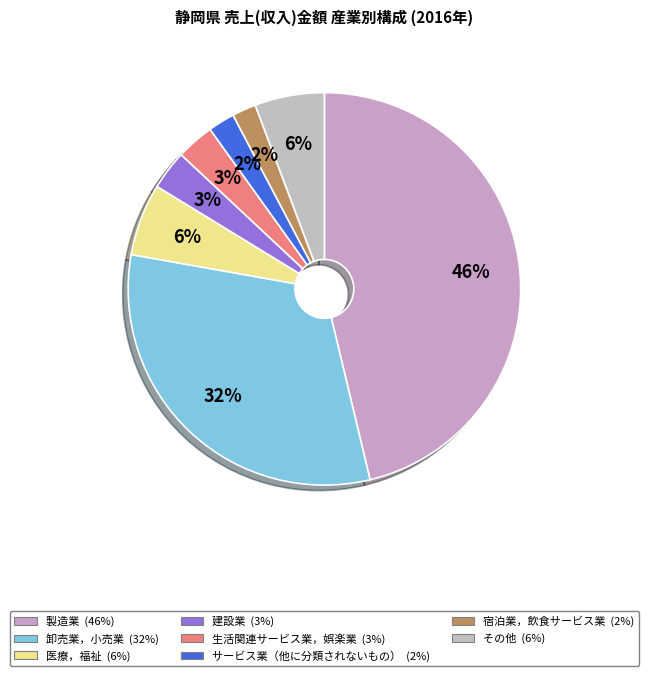

To the nearest percent, what is the average slice percentage?

12%